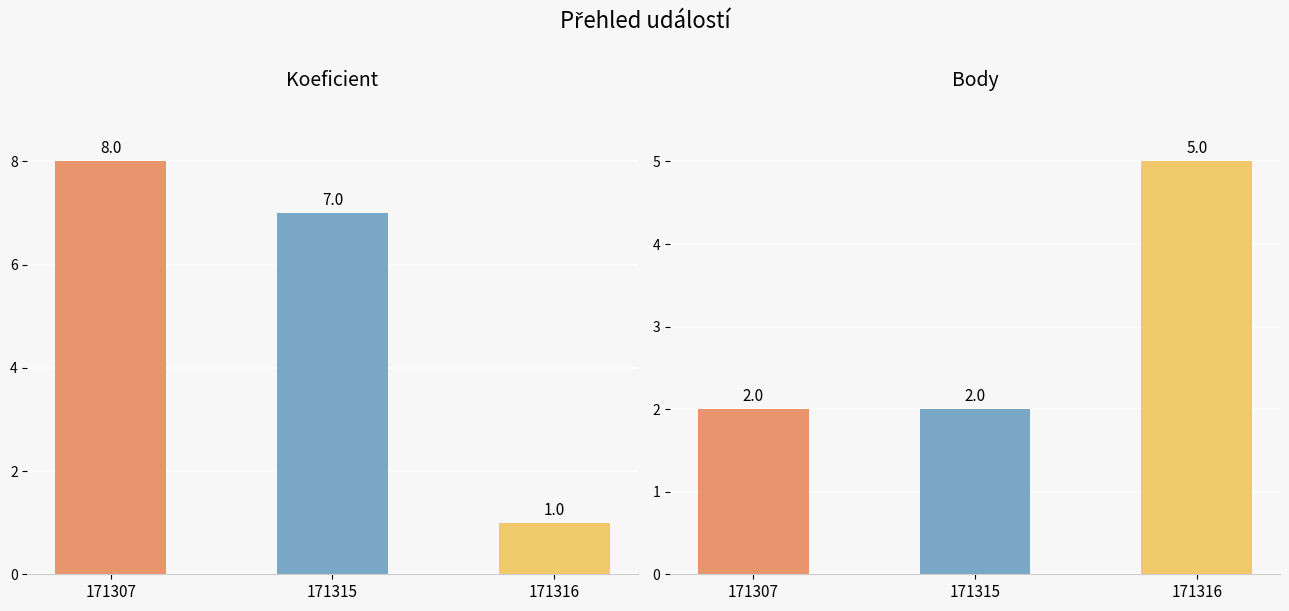

Count the number of data series in this chart.

2